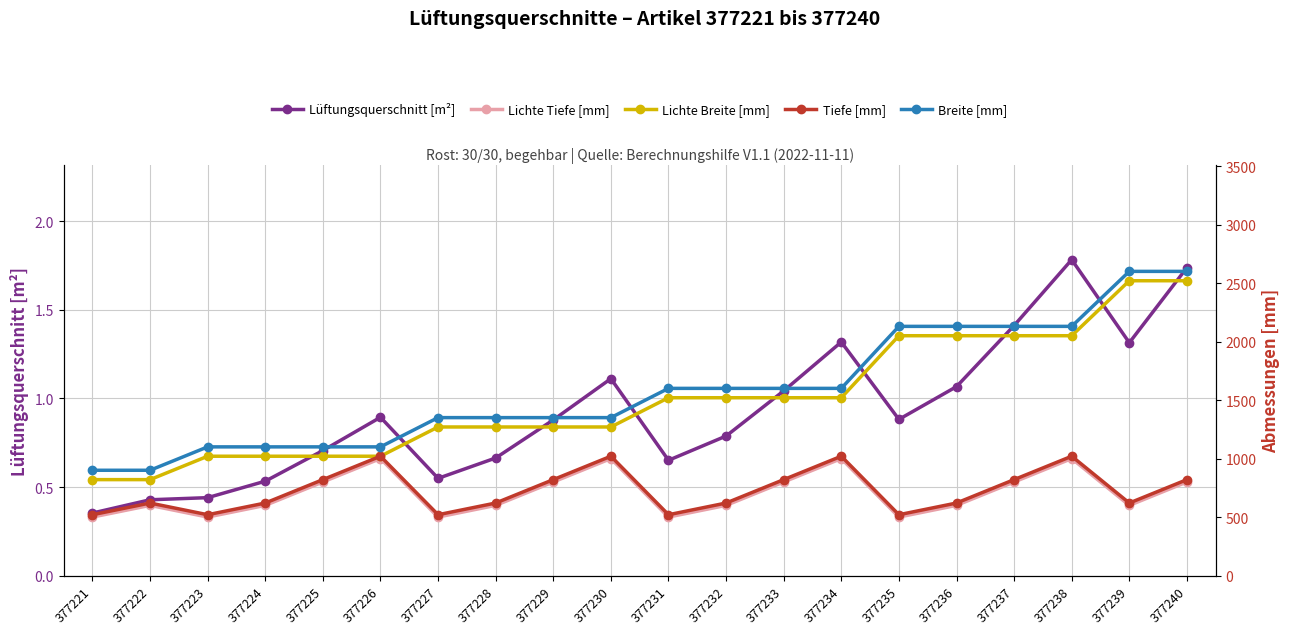

What is the sum of the Tiefe [mm] values at 377233 and 377236?

1440.0